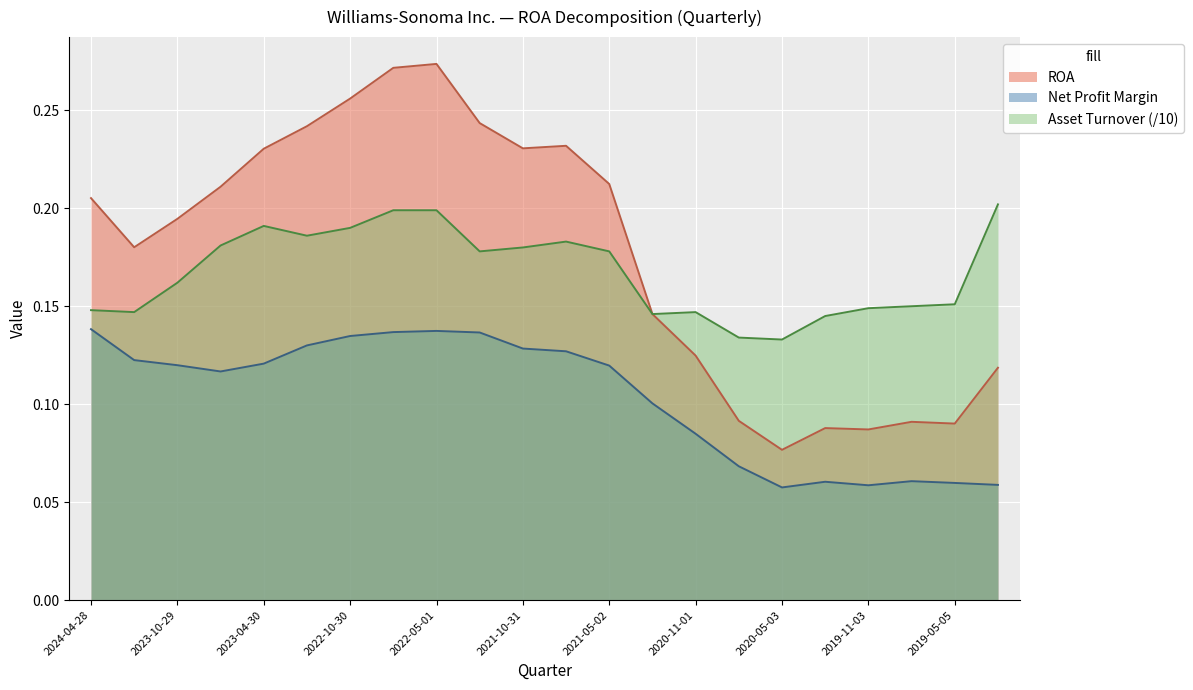

What is the spread (max minus min) of values at 2020-02-02?

0.1